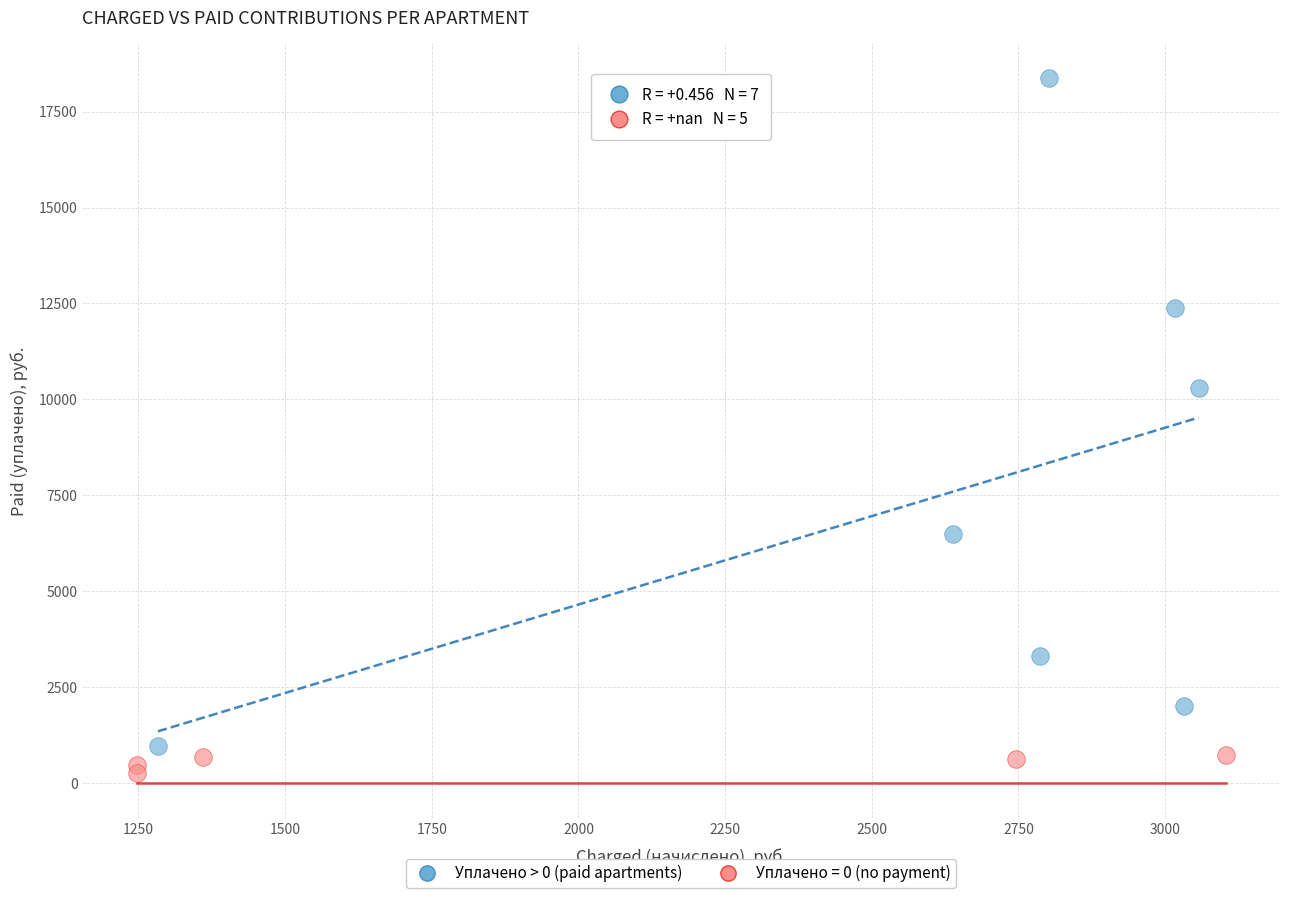

Which series has the widest spread of Y values?

Уплачено > 0 (paid apartments)